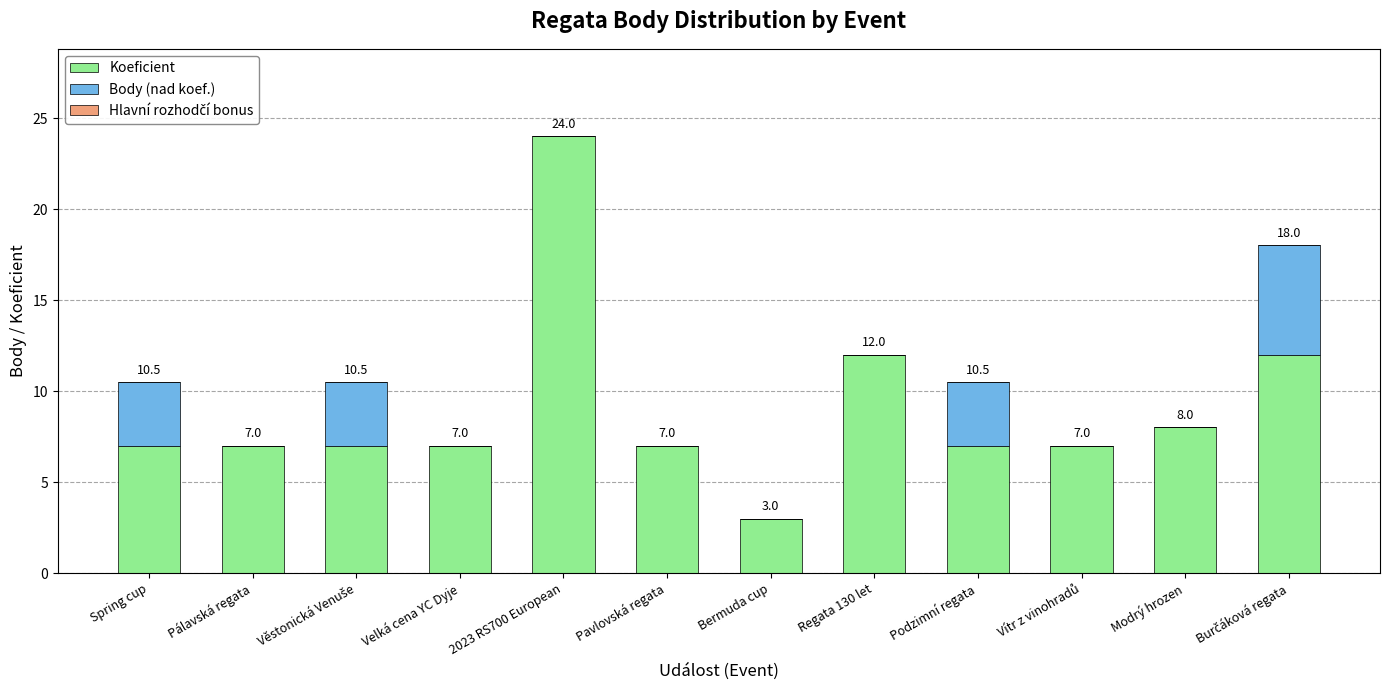

Read the Koeficient value at Regata 130 let.

12.0